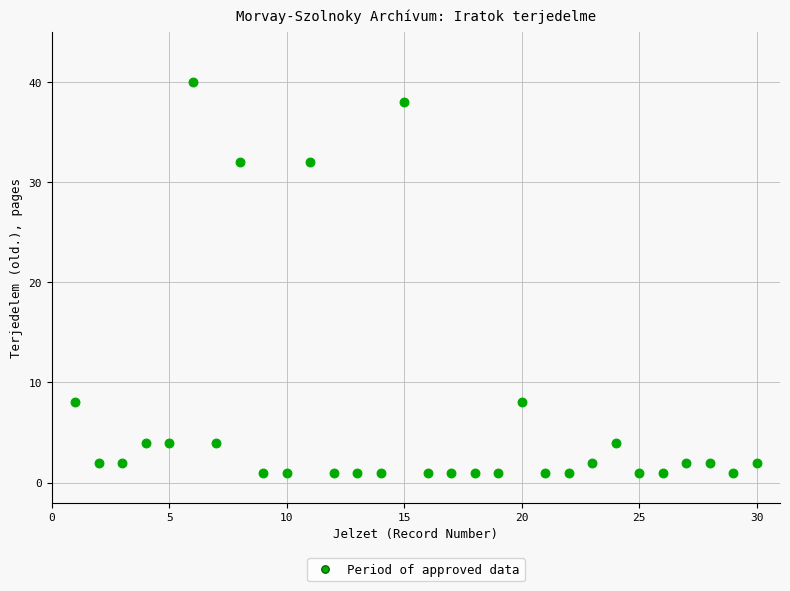

What is the range of X values (max minus min)?

29